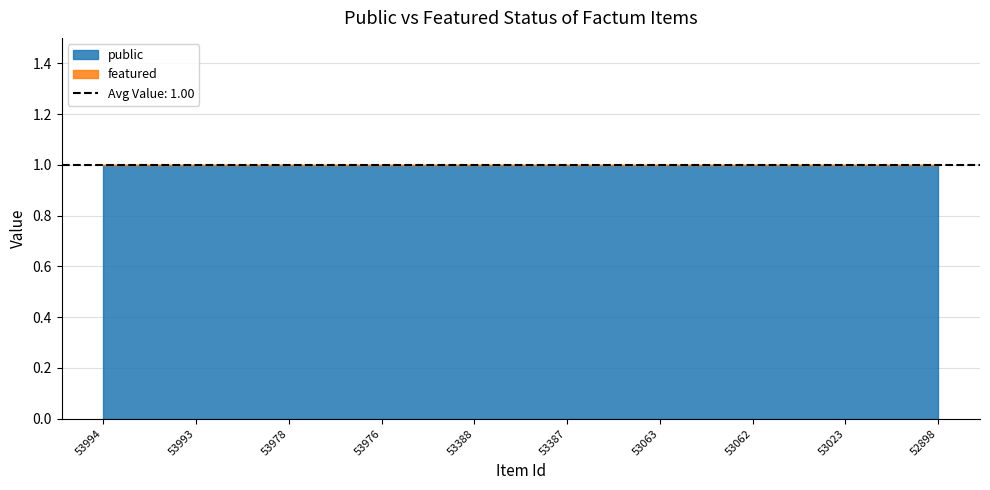

Reading left to right, list all the values displayed in this chart.

public: 1	1	1	1	1	1	1	1	1	1
featured: 0	0	0	0	0	0	0	0	0	0